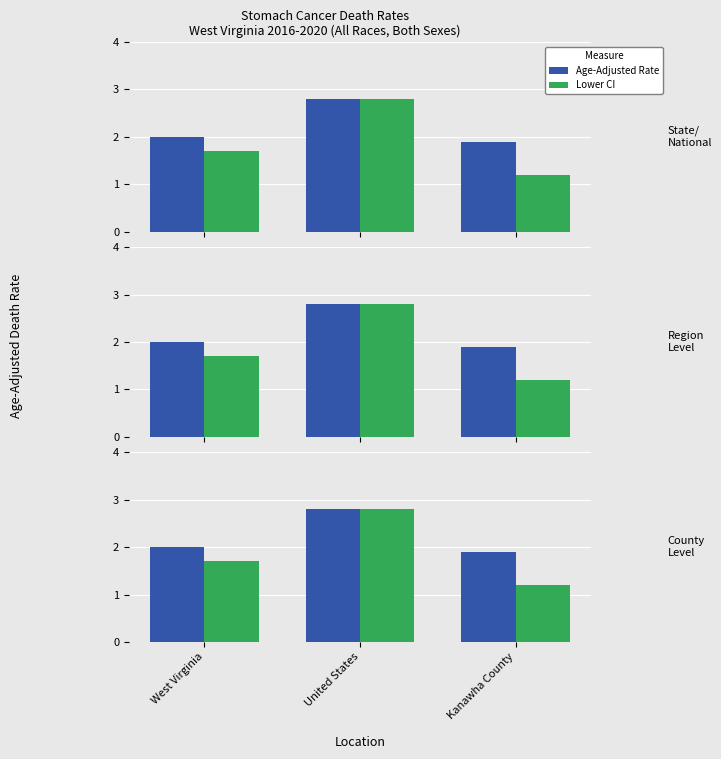

What is the difference between the second highest and minimum values in the Age-Adjusted Rate series?

0.1